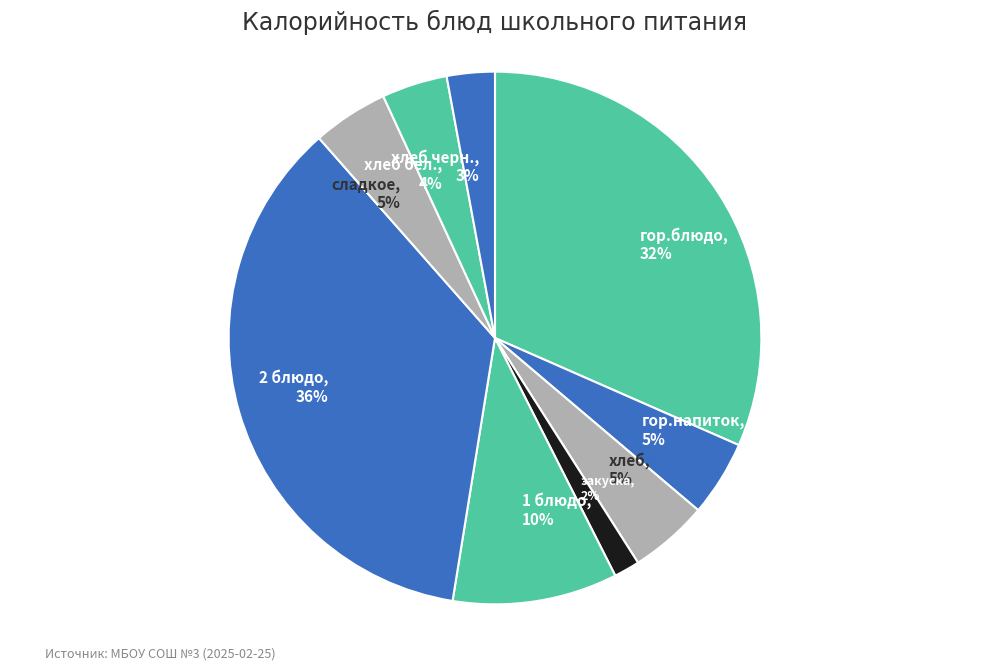

How many segments does this pie chart have?

9